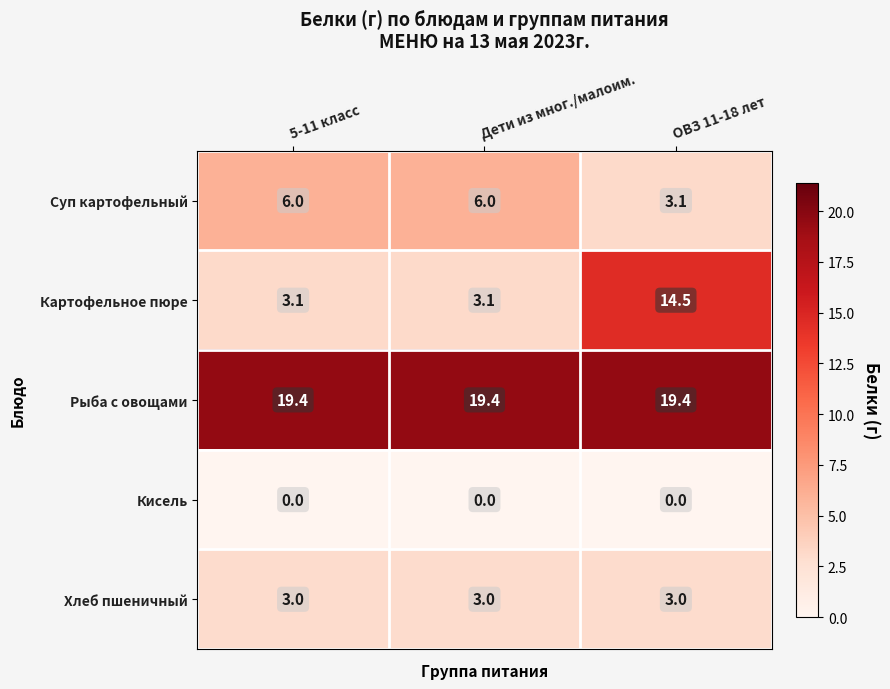

What is the sum of all Рыба с овощами values?

58.2